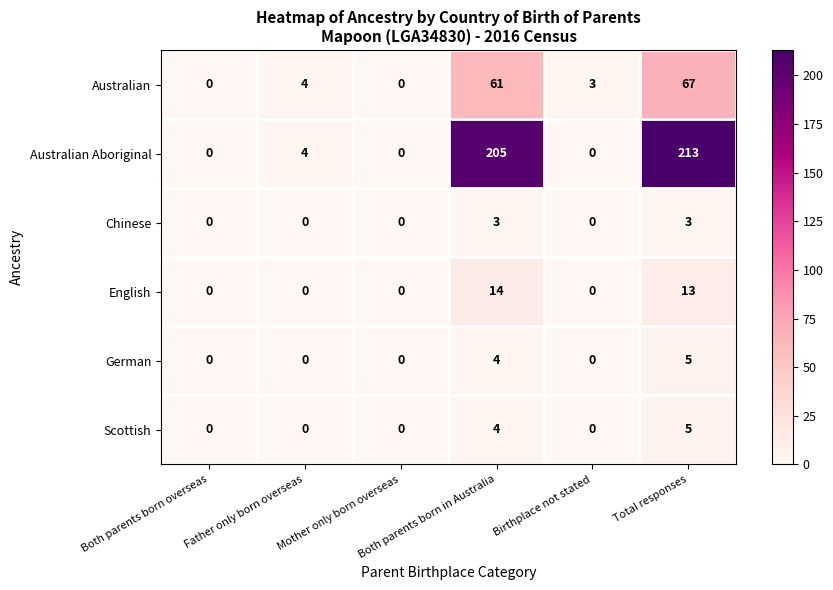

What is the highest value of the Australian series?

67